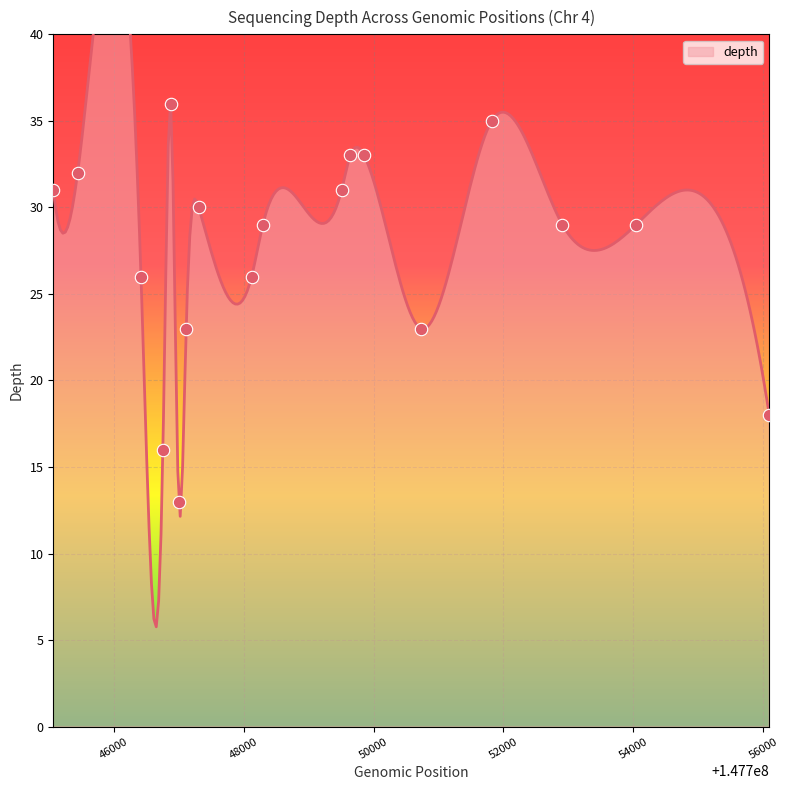

What is the change in value from 147746759 to 147754040?

+13